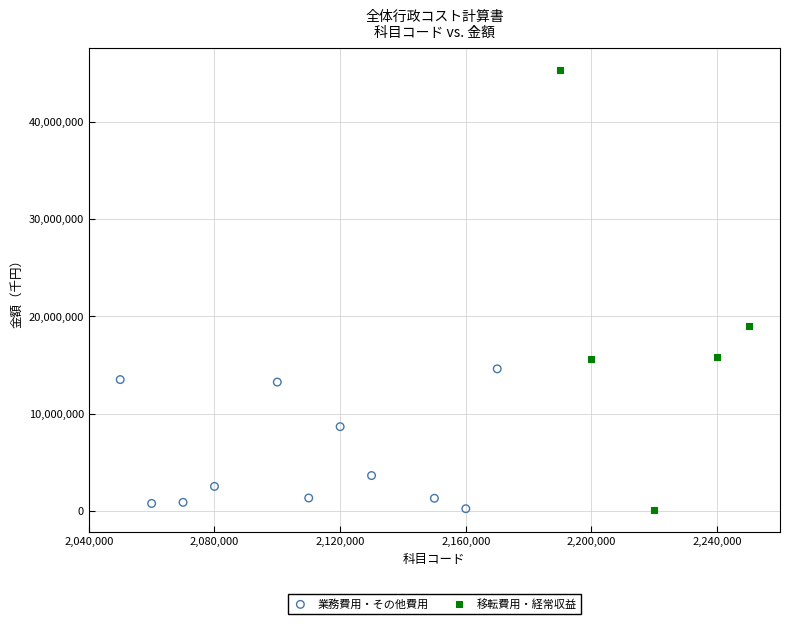

Which series has the widest spread of Y values?

移転費用・経常収益